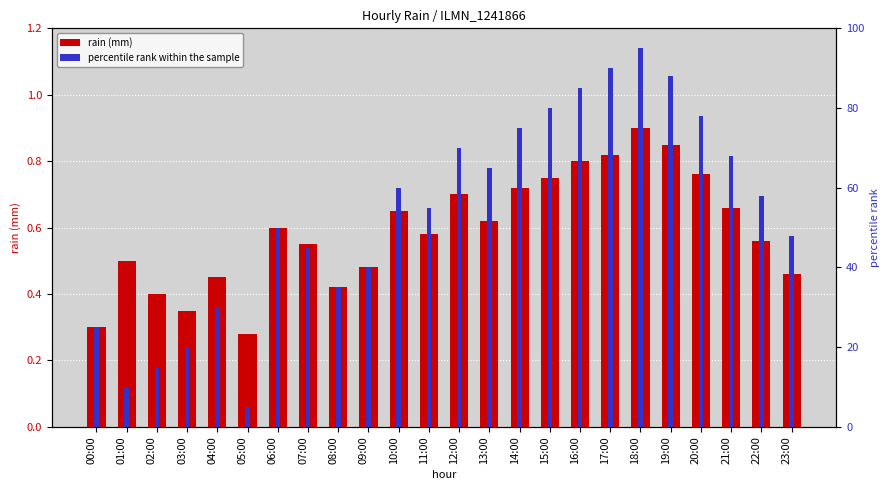

What is the sum of the percentile rank within the sample values at 15:00 and 19:00?

168.0